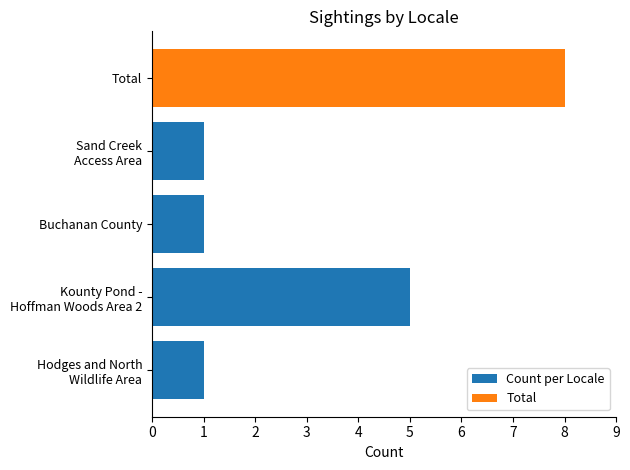

Reading left to right, transcribe all the data shown in this chart.

1	5	1	1